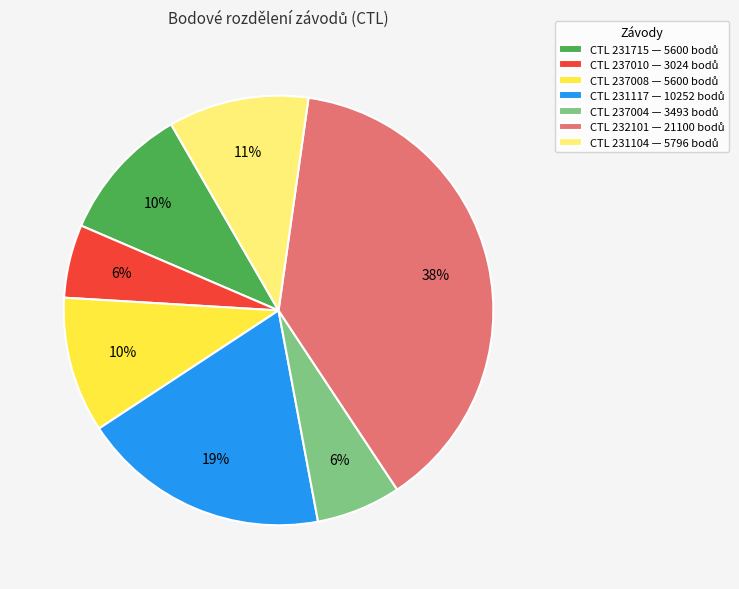

Does any single category account for the majority?

No